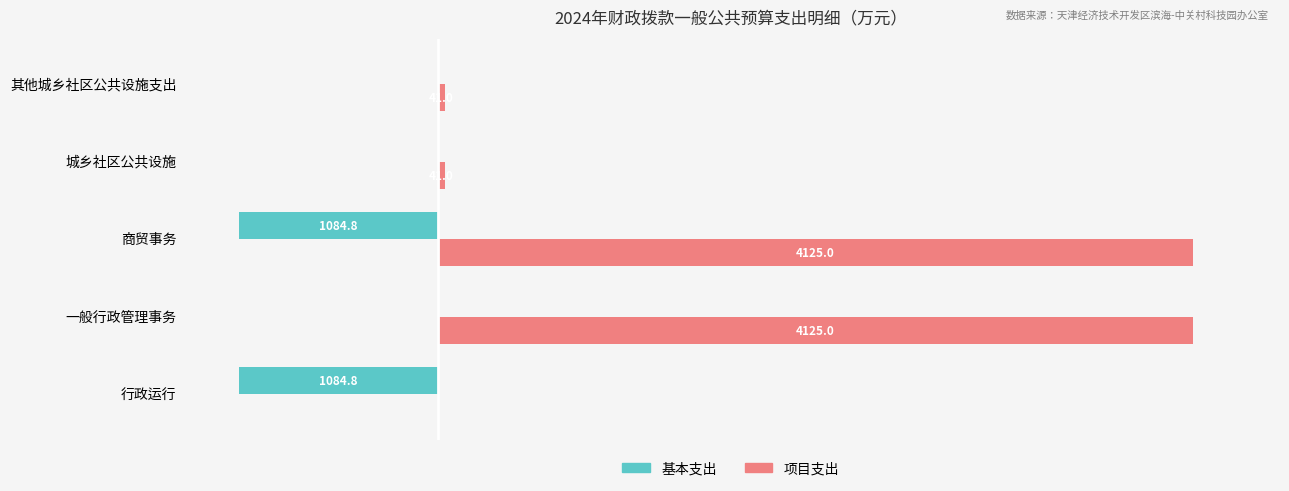

At which category is the sum across all series the highest?

一般行政管理事务